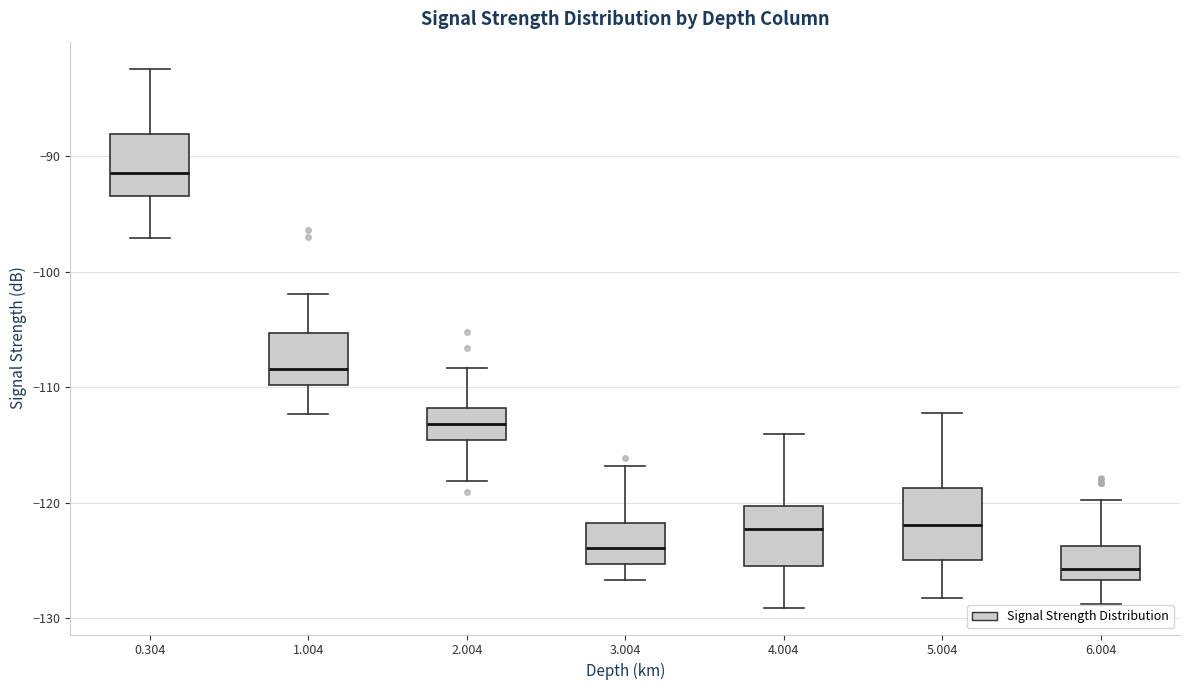

Where does the lower whisker of the box at x = 5.004 end on the y-axis? The values are not printed on the chart, so give them approximately, as read against the axis.

-128